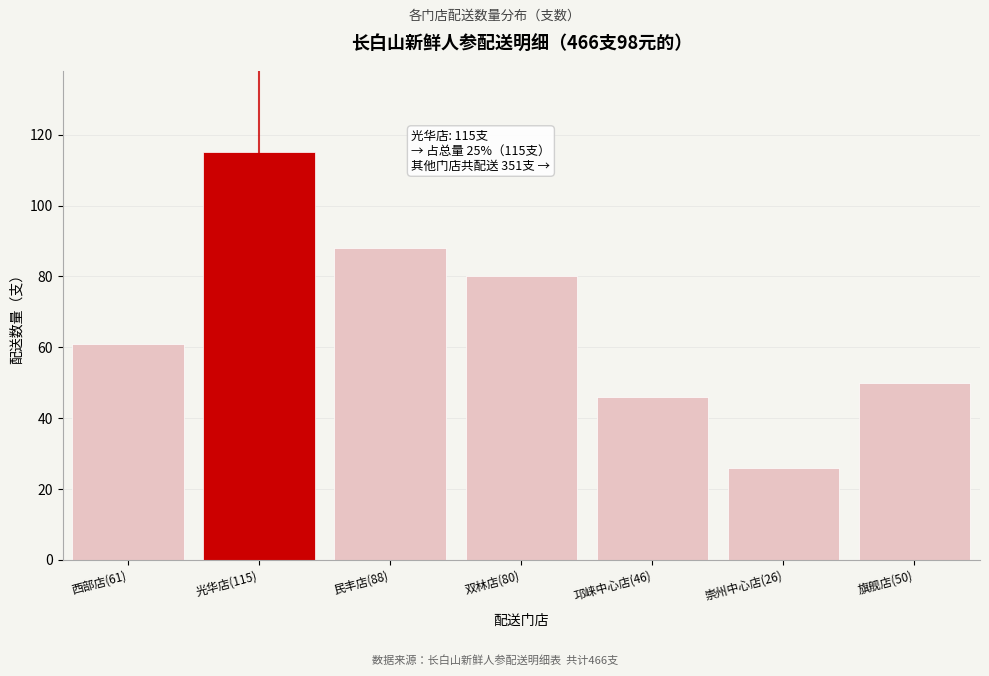

Reading right to left, what are all the values shown in this chart?

旗舰店(50)=50	崇州中心店(26)=26	邛崃中心店(46)=46	双林店(80)=80	民丰店(88)=88	光华店(115)=115	西部店(61)=61